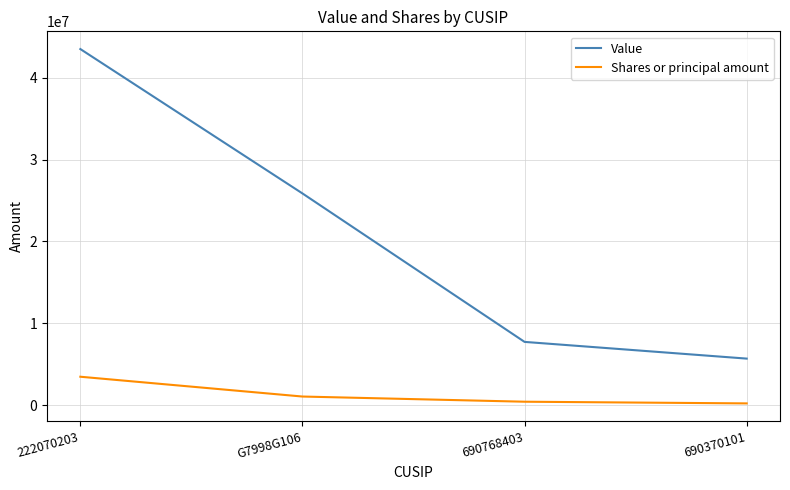

At 690370101, list the series in order from smallest to largest.

Shares or principal amount, Value